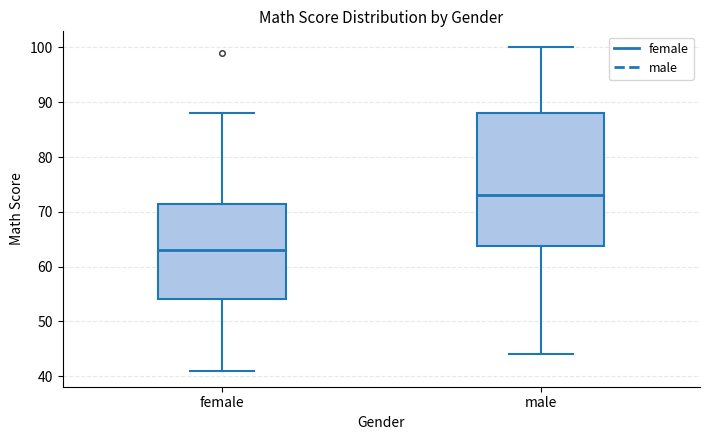

Reading left to right, read every box against the y-axis: the position of its median line, the range the box covers, and the ends of its whiskers. The values are not printed on the chart, so give them approximately, as read against the axis.

female: median 63, box 54 to 72, whiskers 41 to 88
male: median 73, box 64 to 88, whiskers 44 to 100